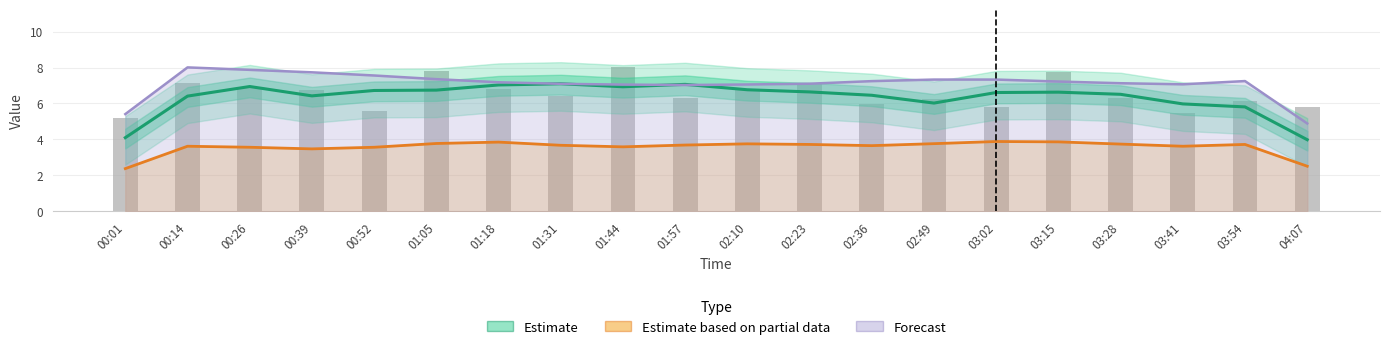

What is the maximum value shown in the chart?

8.0